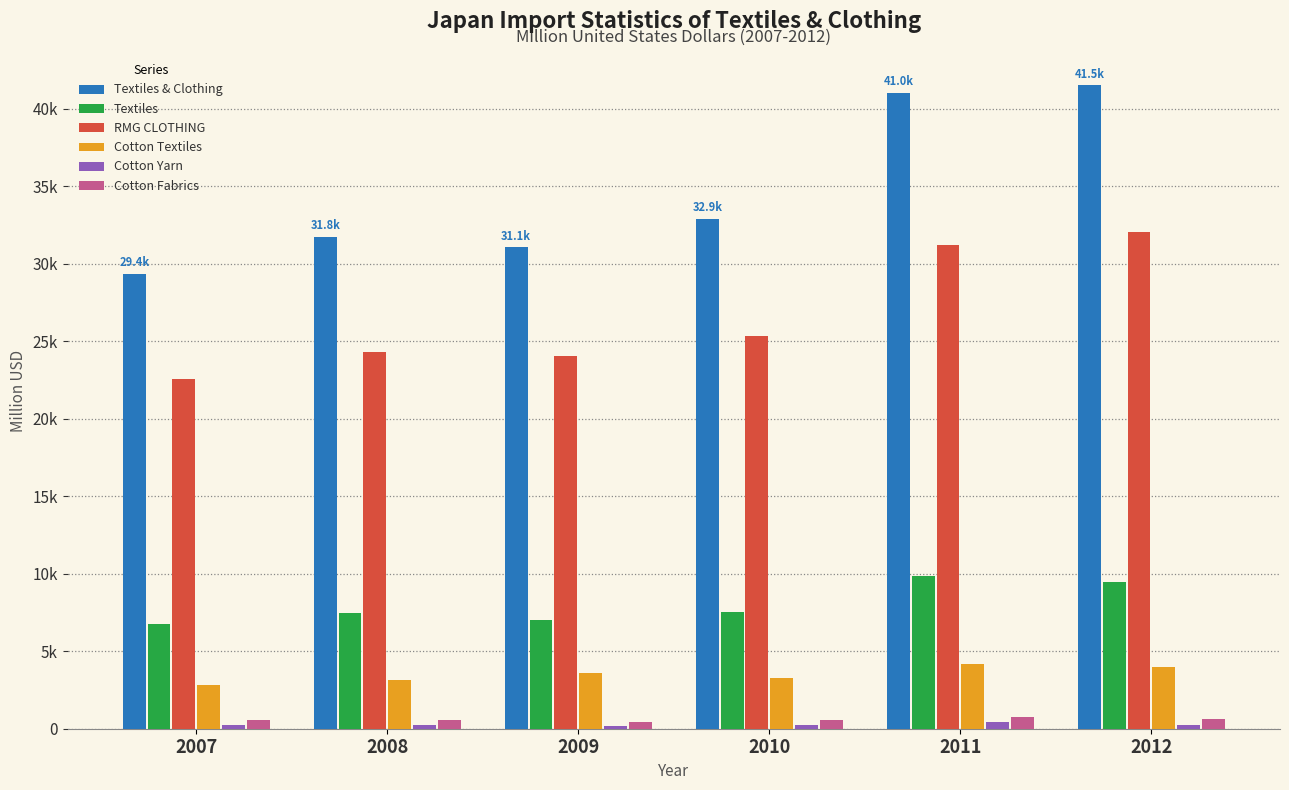

Are the bars horizontal?

No